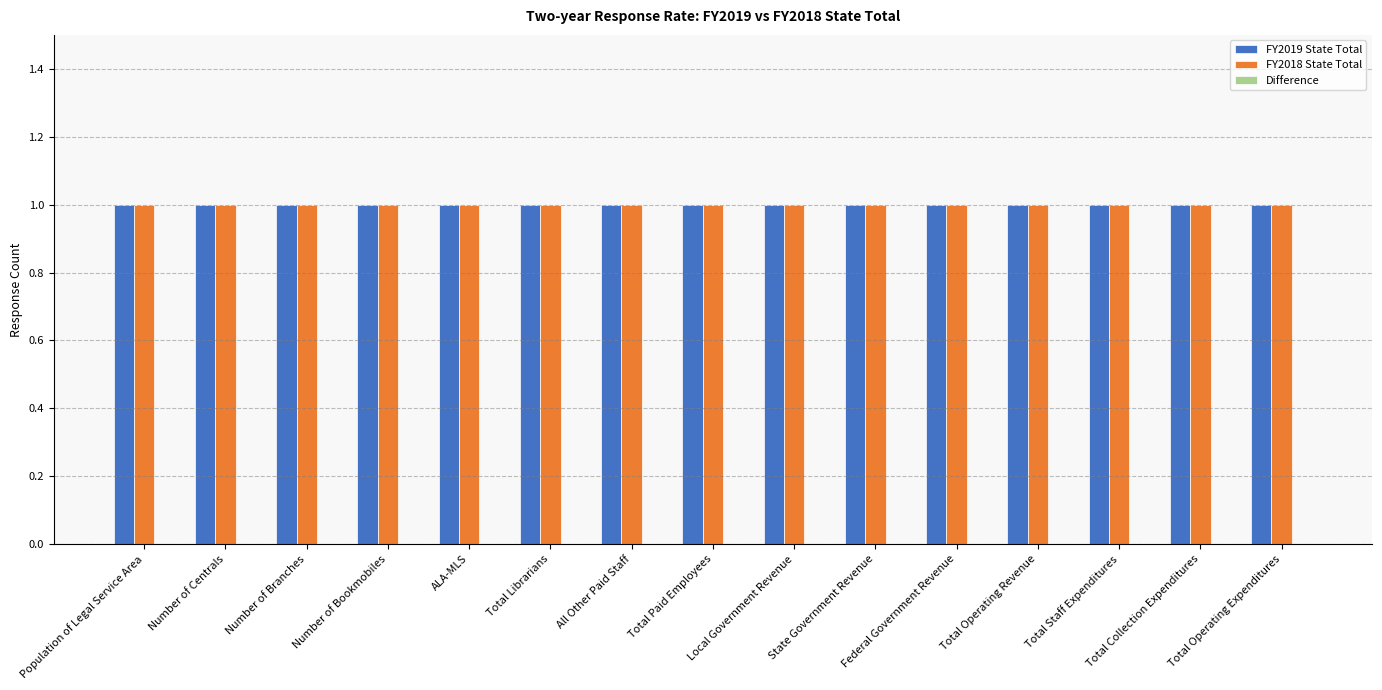

The Difference series shows 0 at State Government Revenue. True or false?

True